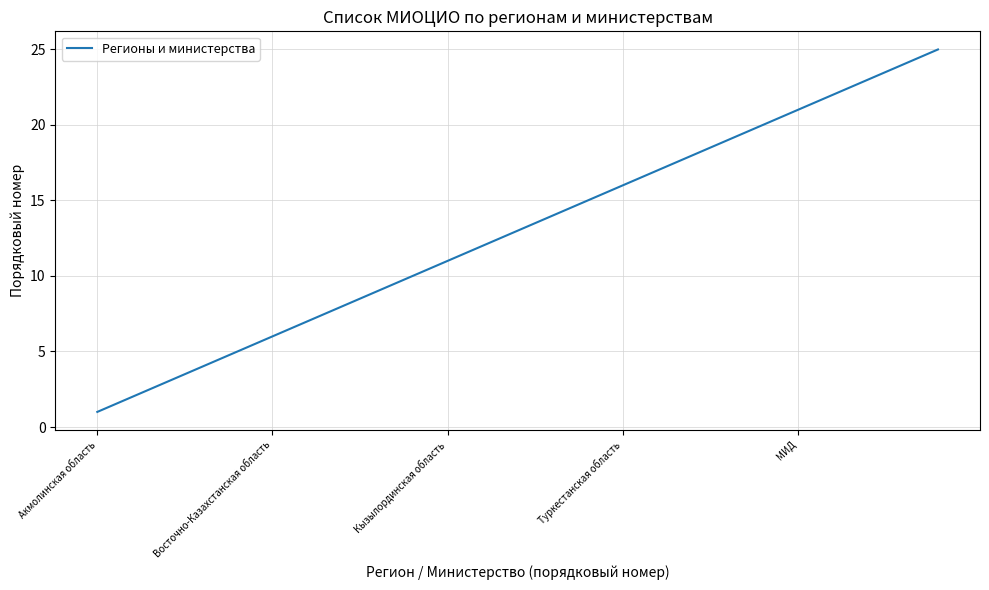

What is the difference between the second highest and minimum values?

23